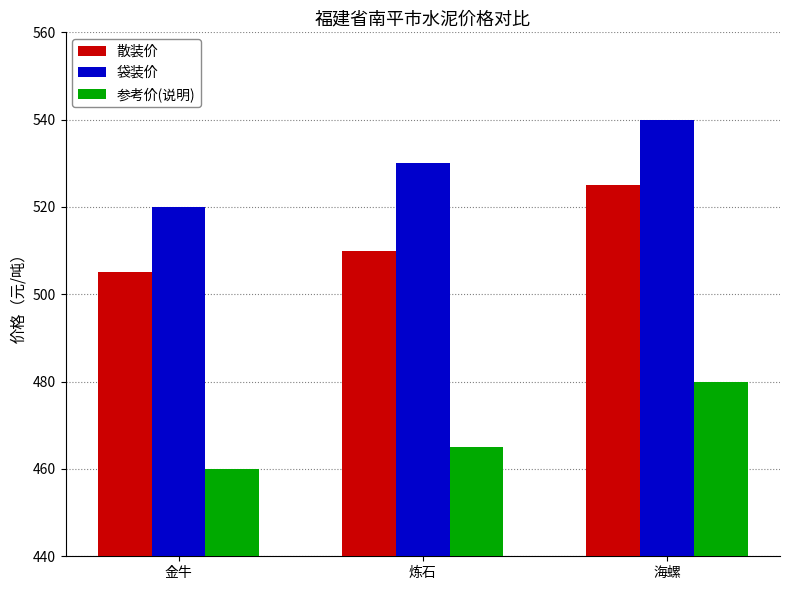

What is the difference between the highest and lowest values at 炼石?

65